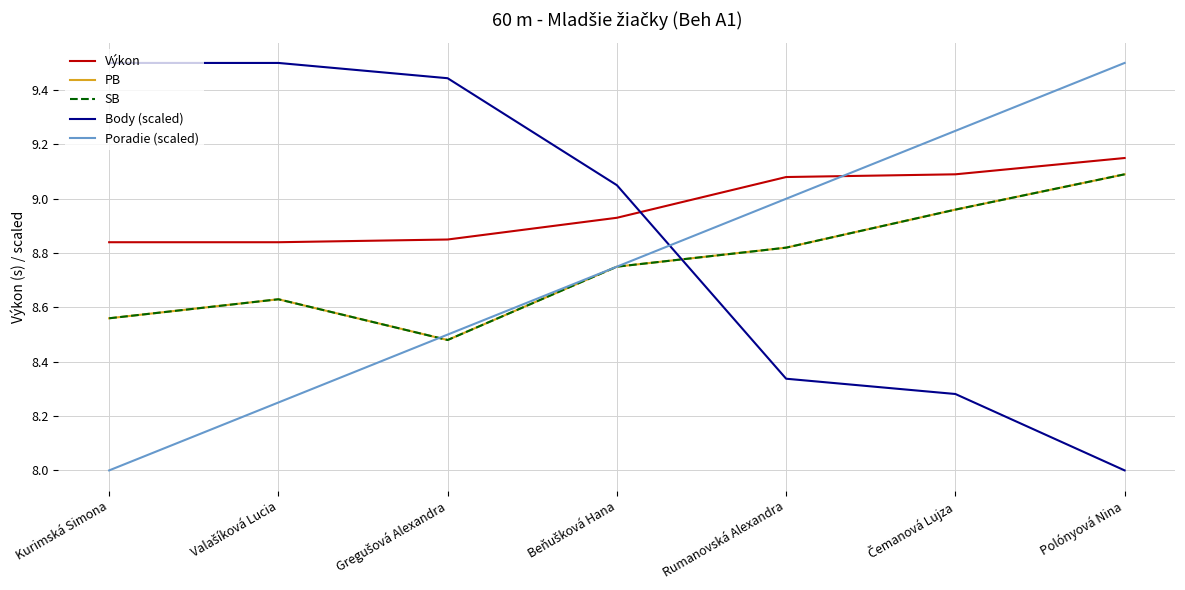

Reading right to left, transcribe all the data shown in this chart.

Výkon: 9.2	9.1	9.1	8.9	8.8	8.8	8.8
PB: 9.1	9.0	8.8	8.8	8.5	8.6	8.6
SB: 9.1	9.0	8.8	8.8	8.5	8.6	8.6
Body (scaled): 8.0	8.3	8.3	9.1	9.4	9.5	9.5
Poradie (scaled): 9.5	9.2	9.0	8.7	8.5	8.2	8.0